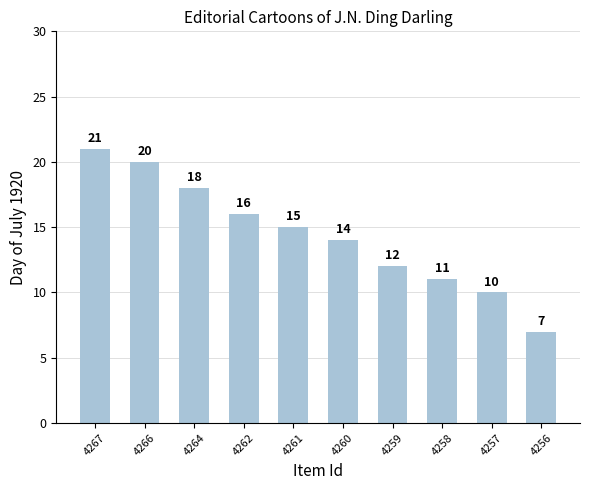

What is the change in value from 4266 to 4261?

-5